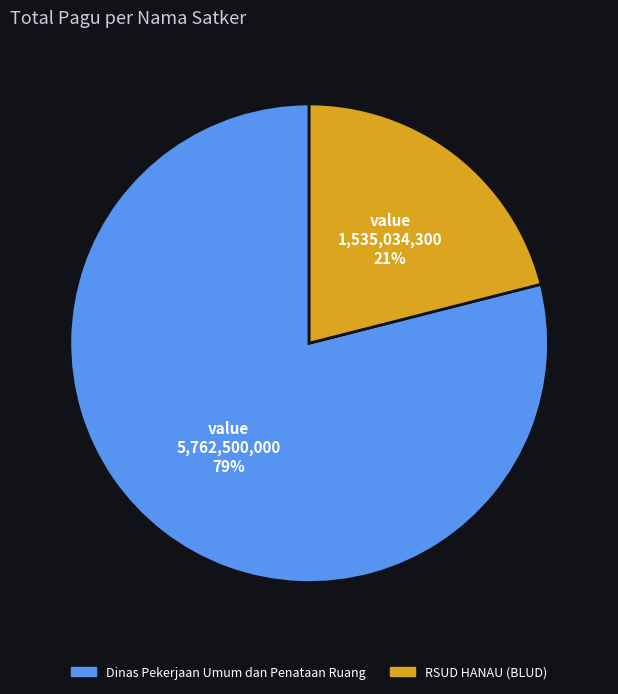

To the nearest percent, what is the average slice percentage?

50%